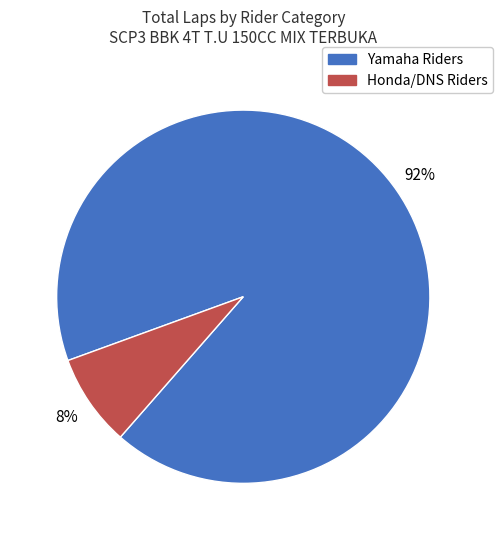

Is there a majority slice in this chart?

Yes